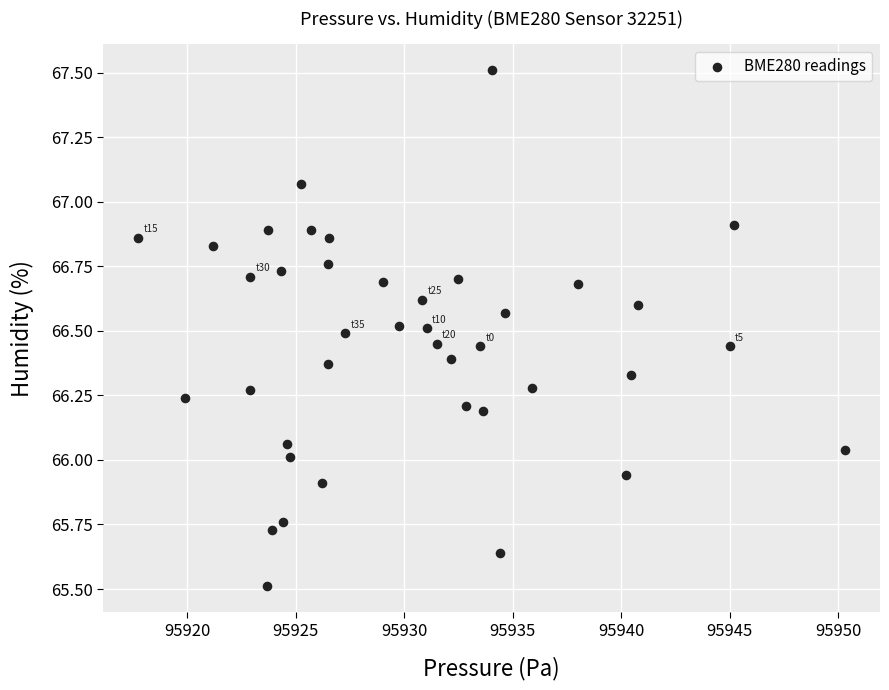

What is the range of Y values (max minus min)?

2.0